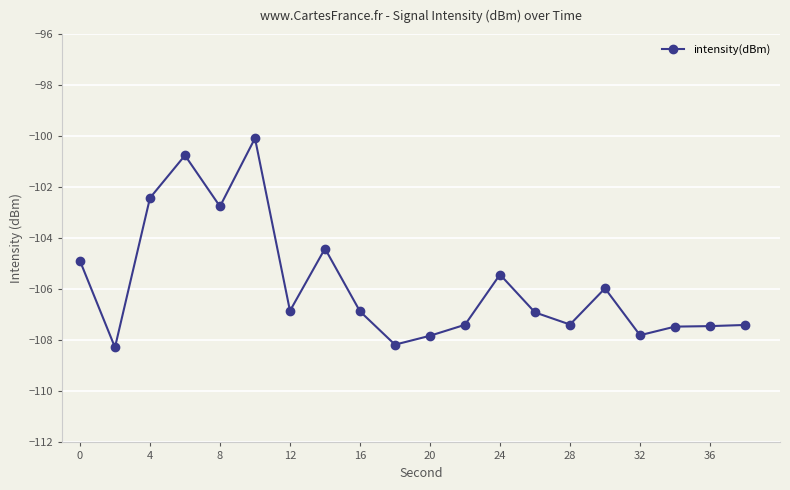

What is the maximum value shown in the chart?

-100.1